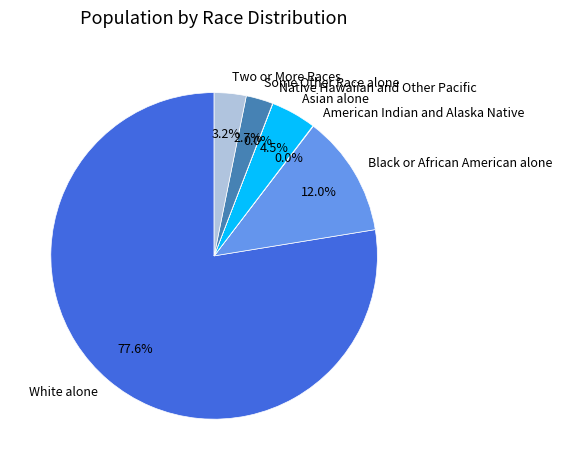

What percentage is NOT represented by Black or African American alone?

88.0%